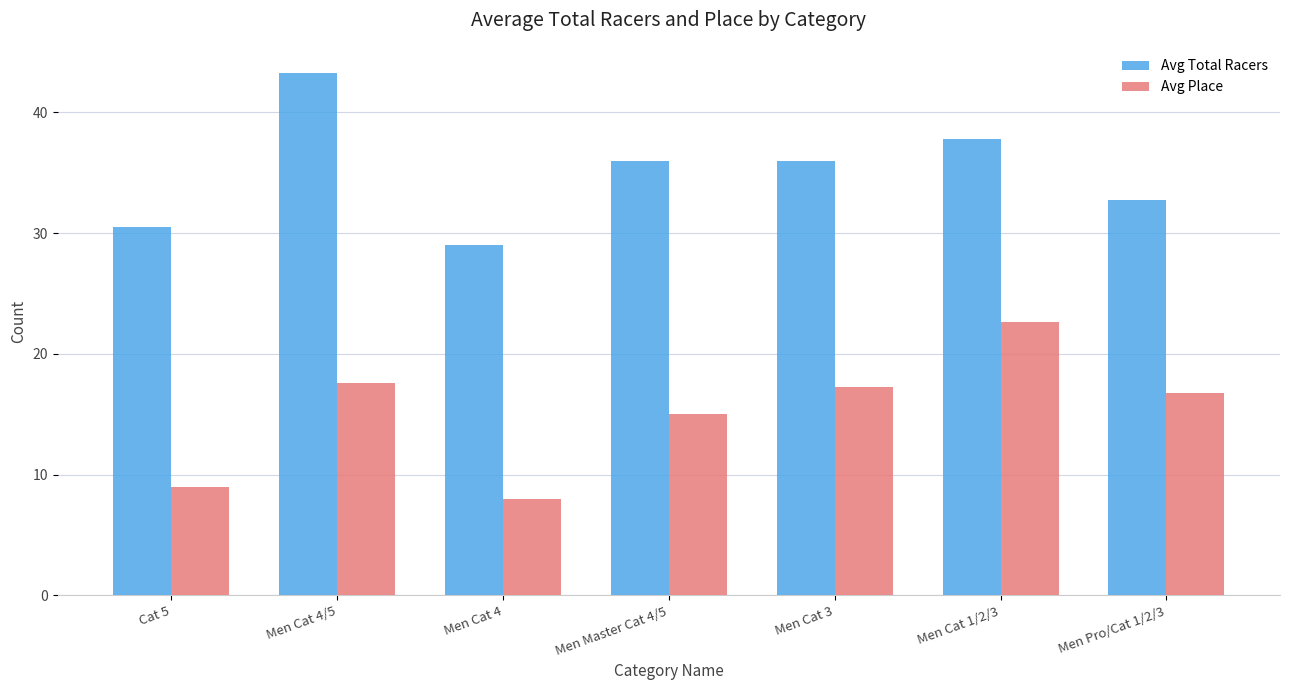

Rank the series at Men Cat 1/2/3 from lowest to highest value.

Avg Place, Avg Total Racers